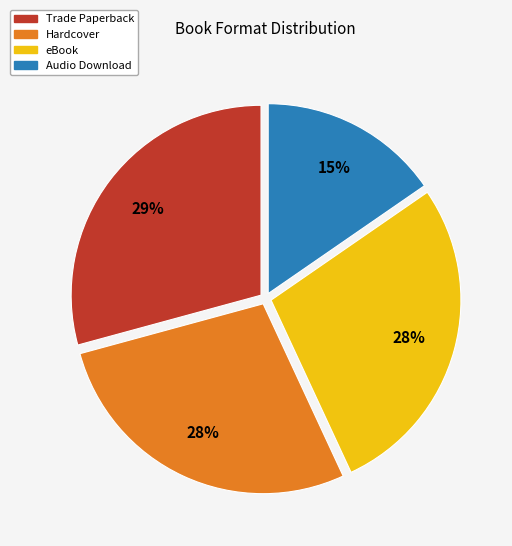

True or false: Trade Paperback accounts for 44% of the total.

False